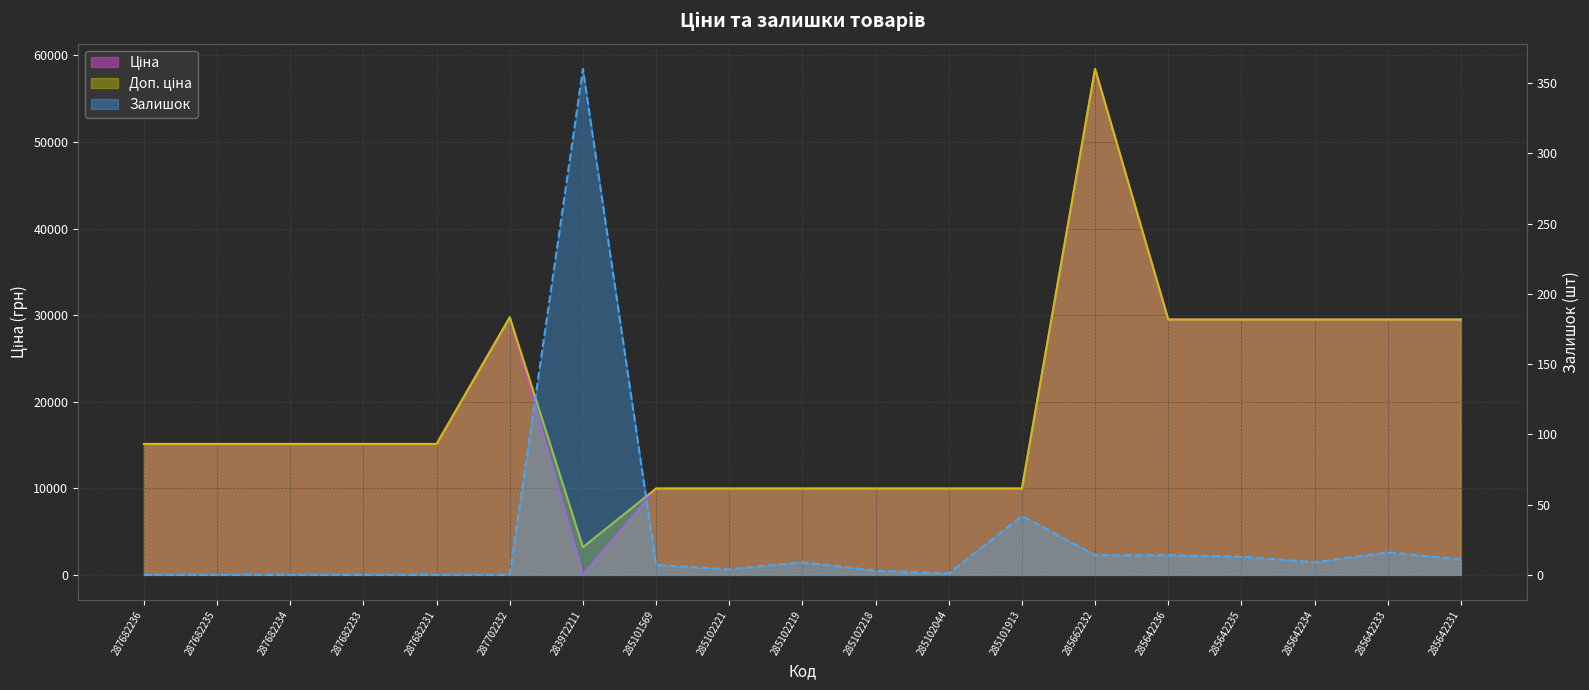

What is the maximum value for Ціна?

58426.5